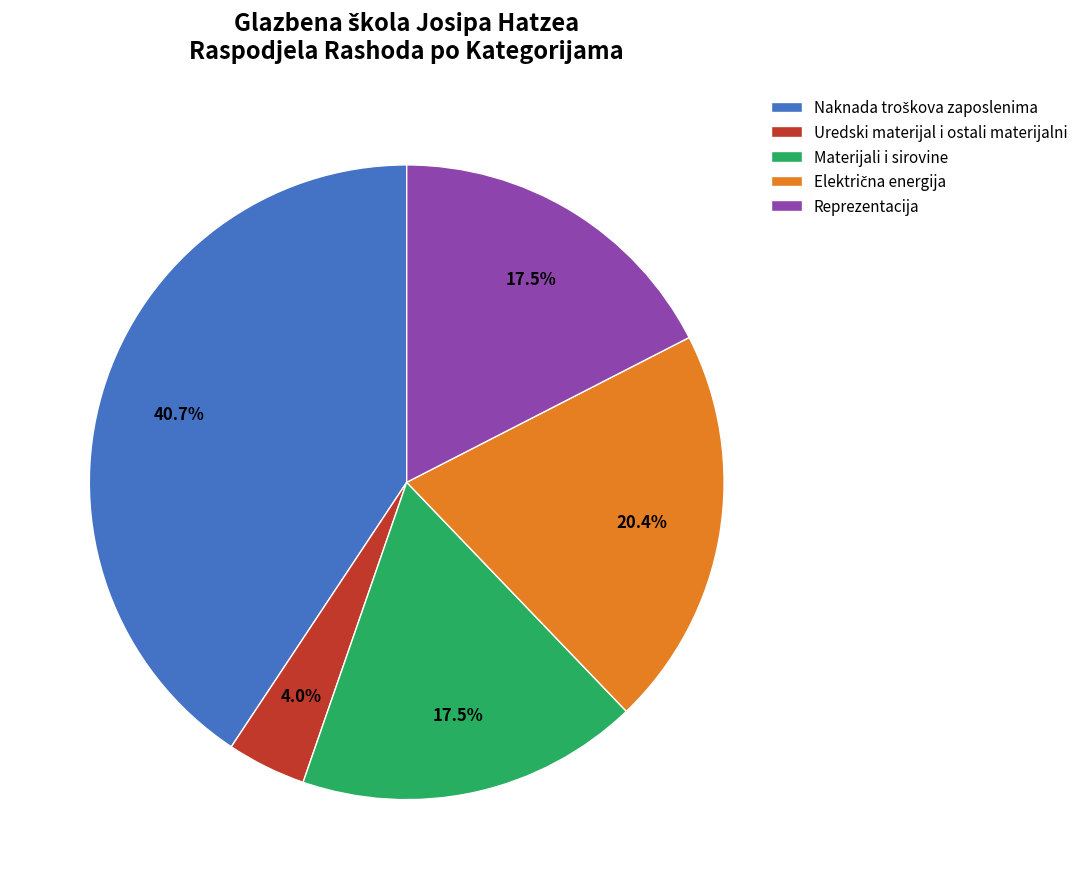

What is the total percentage of Reprezentacija and Uredski materijal i ostali materijalni?

21.5%